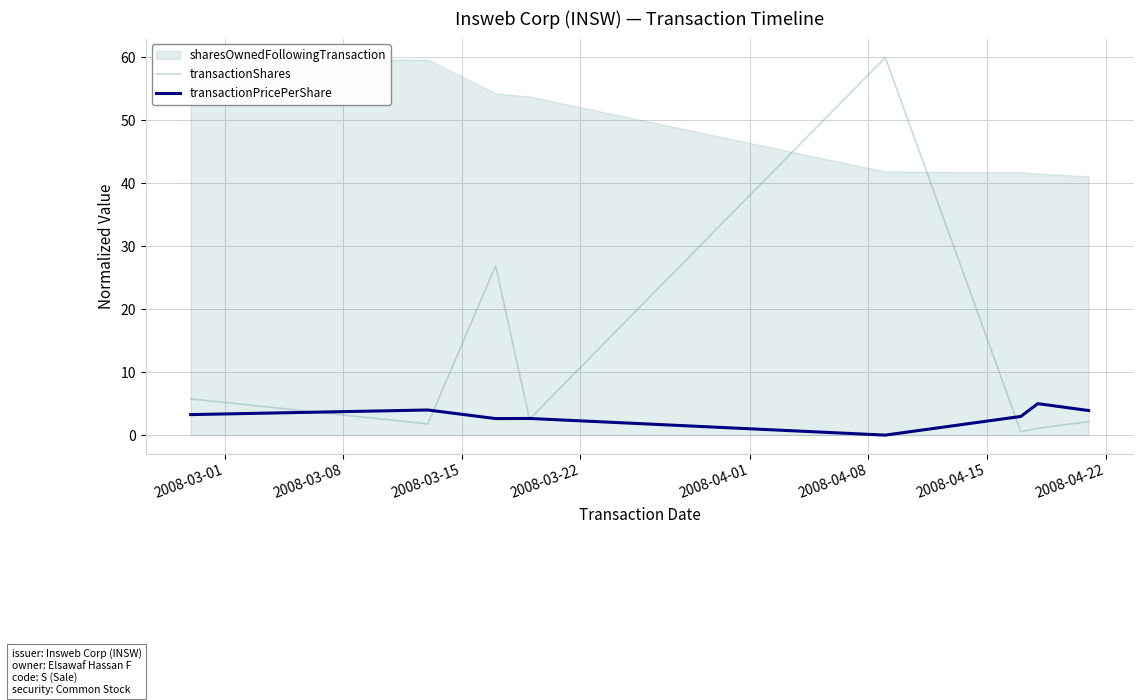

What is the highest value of the transactionShares series?

60.0